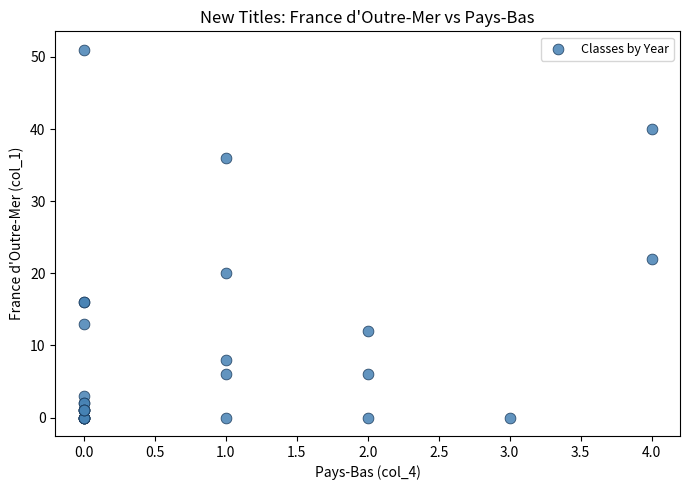

What Y value in the scatter plot is closest to 25?

22